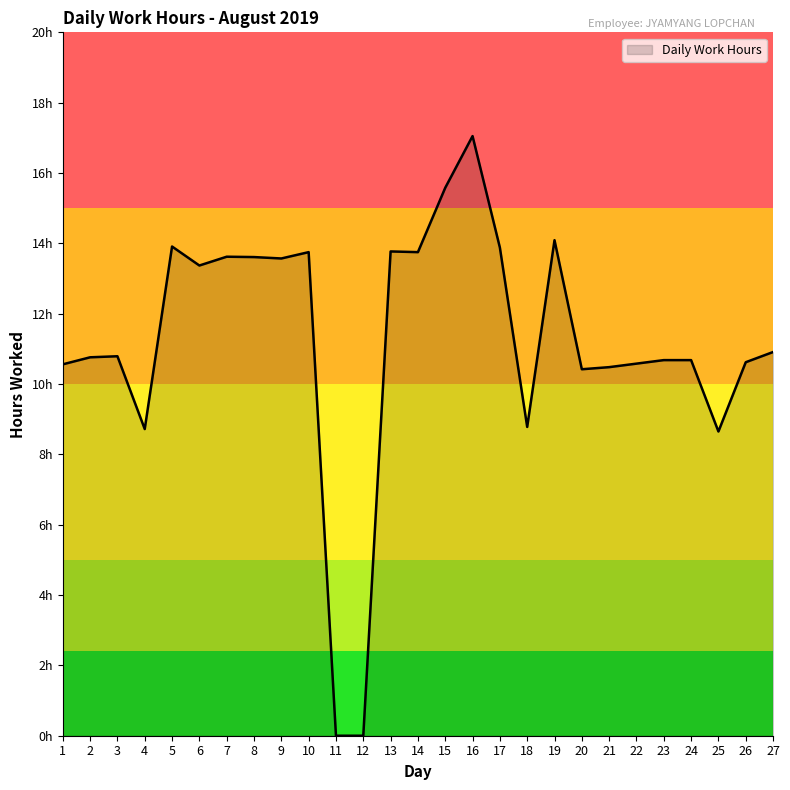

Does the chart have visible grid lines?

No